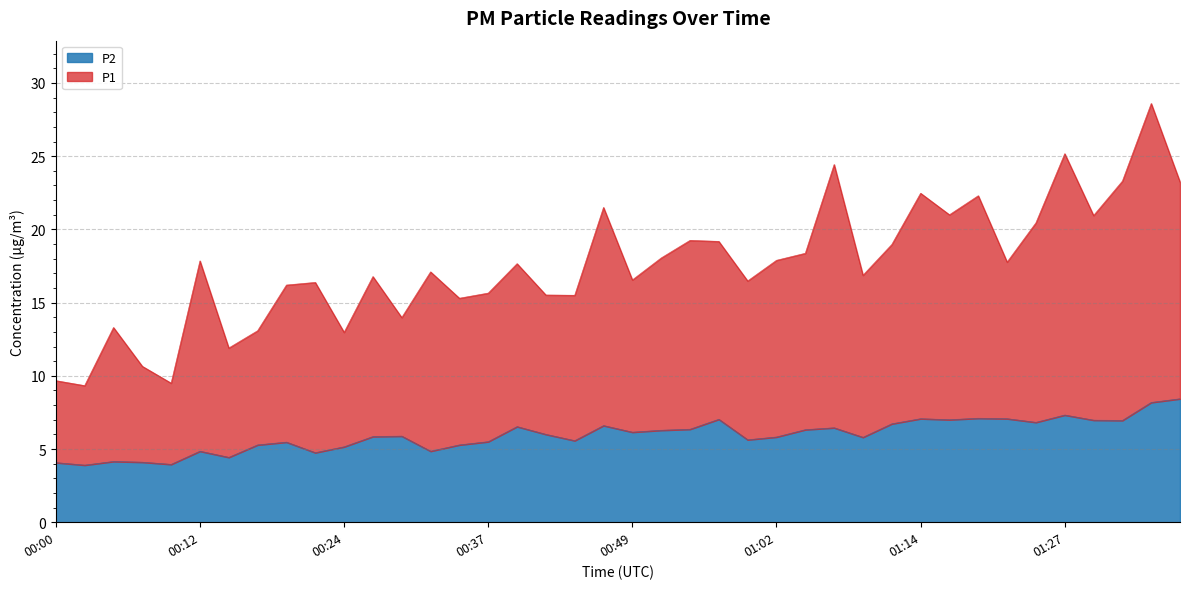

What is the sum of the P1 values at 00:57 and 00:05?

32.5